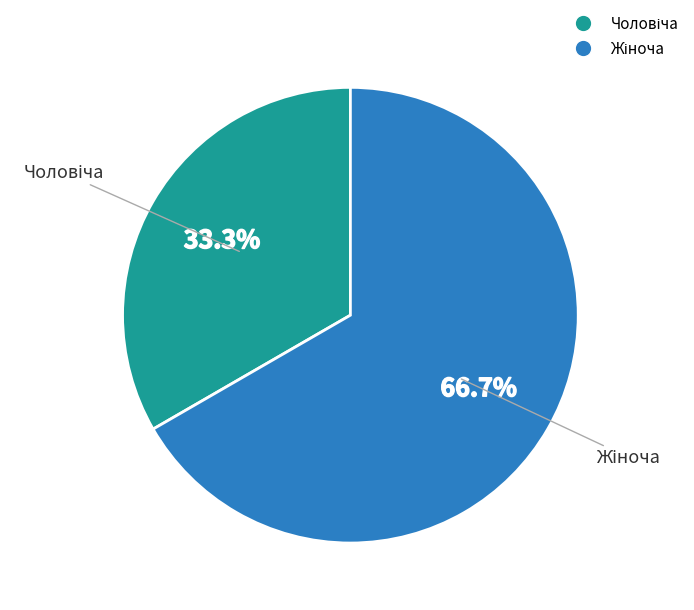

Is there a majority slice in this chart?

Yes